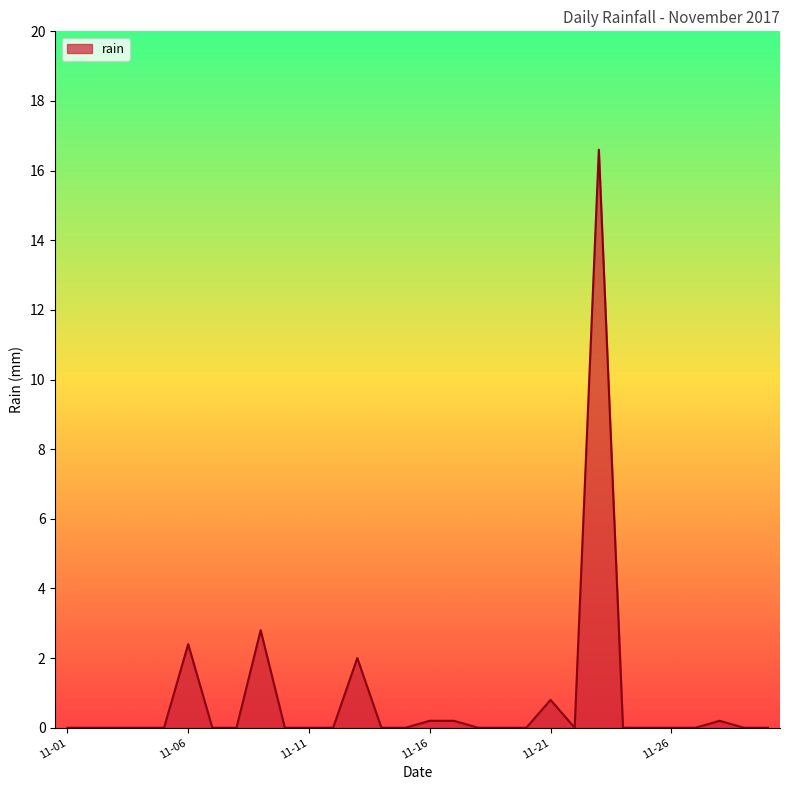

What is the difference between the maximum and minimum values?

16.6